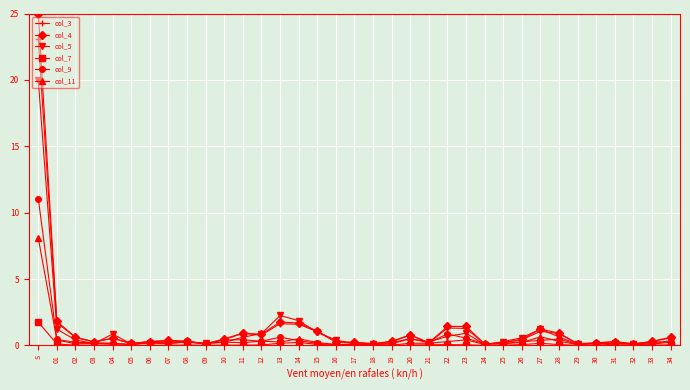

How many lines are shown in the chart?

6